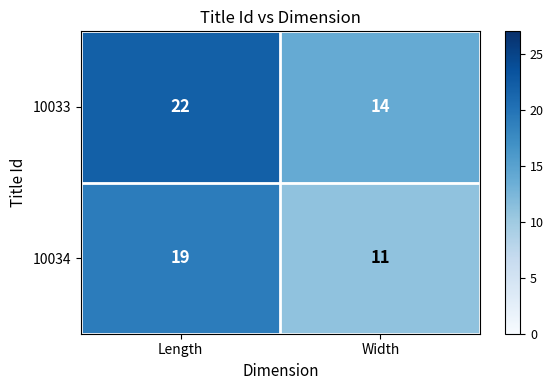

At which category does the chart reach its peak across all series?

Length